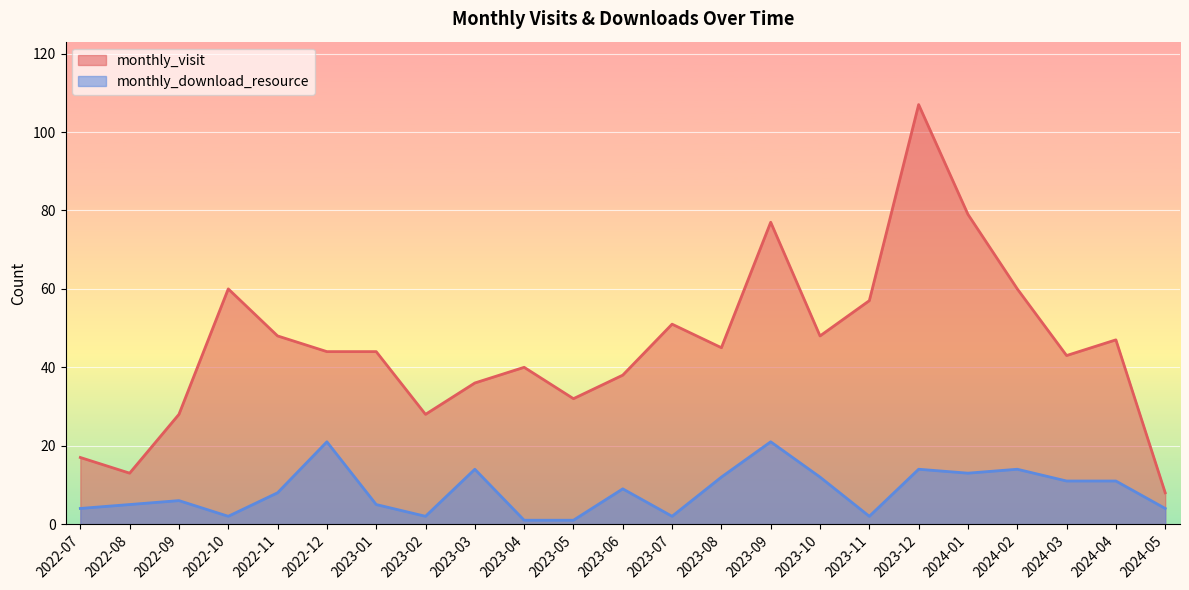

The value of monthly_download_resource at 2022-08 is 7. True or false?

False